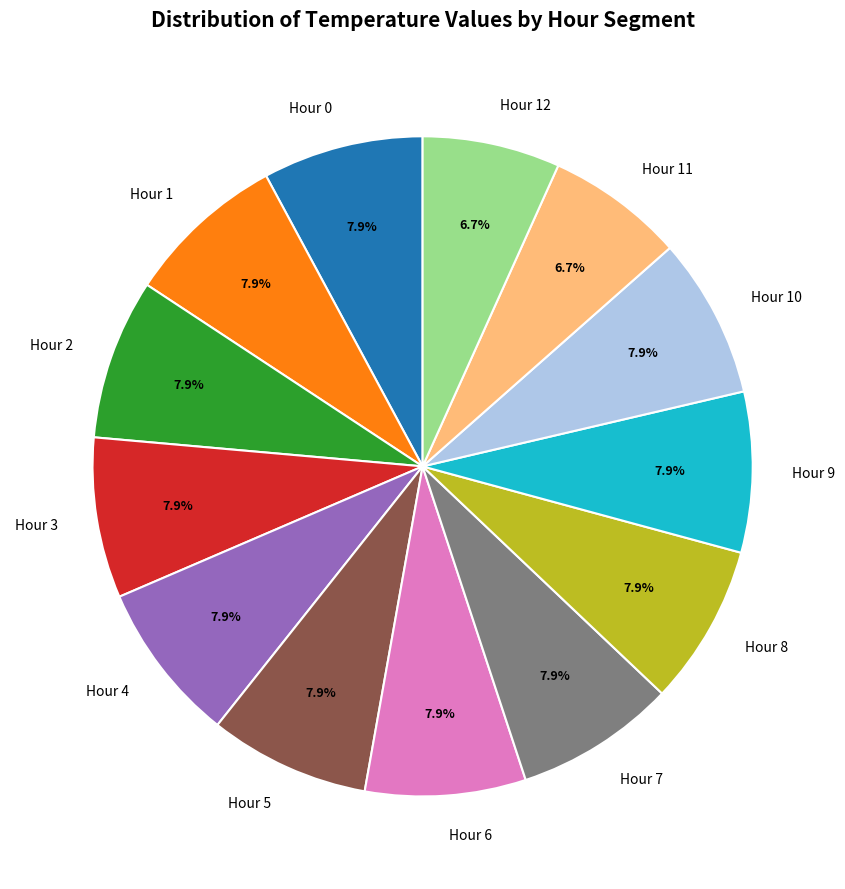

How many slices are in this pie chart?

13